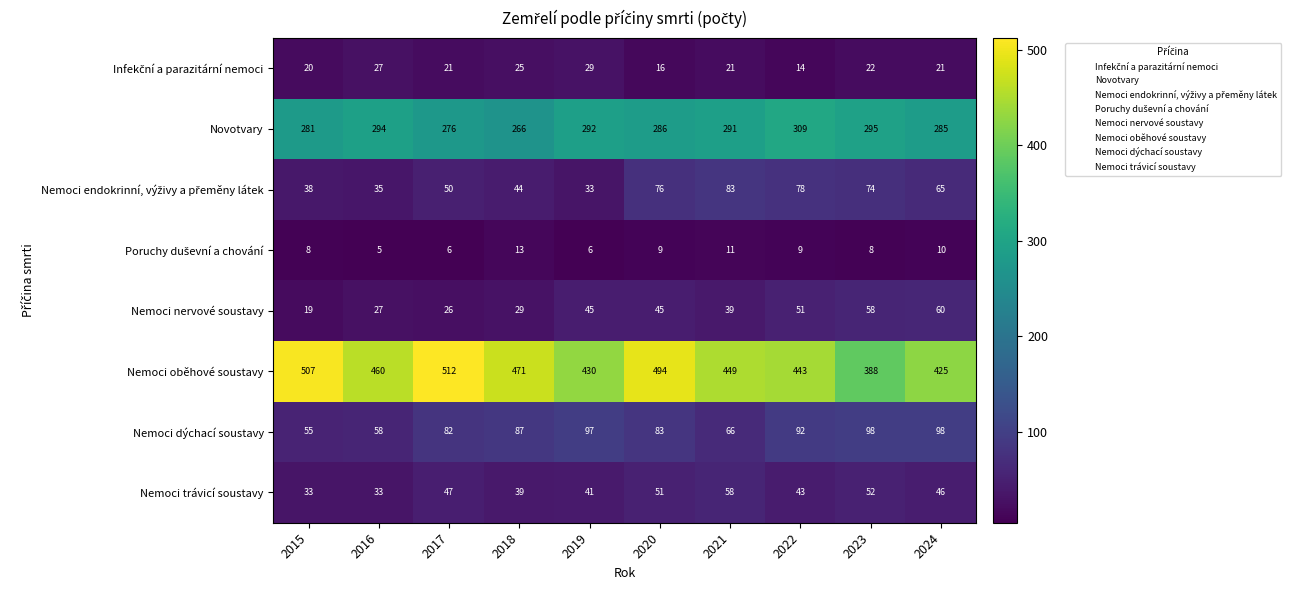

What is the smallest value displayed?

5